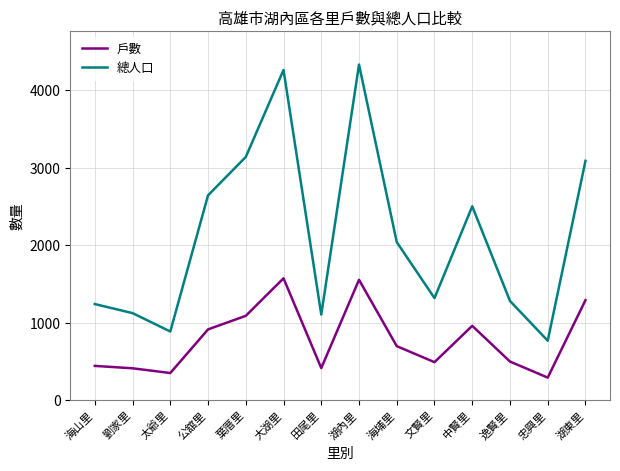

Which category has the lowest value across all series?

忠興里